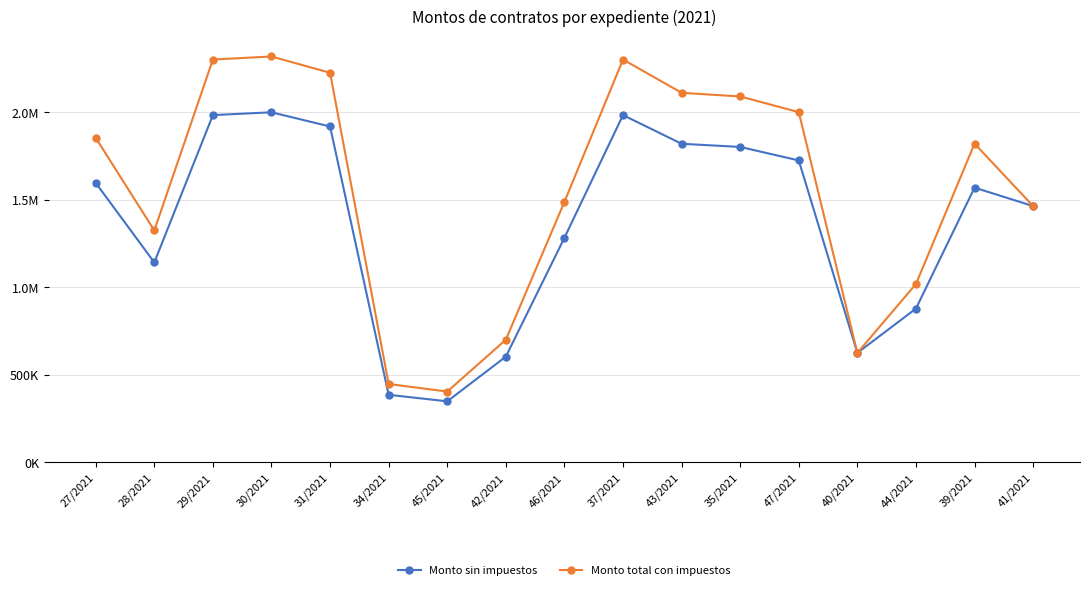

What are all the series names shown in the legend?

Monto sin impuestos, Monto total con impuestos